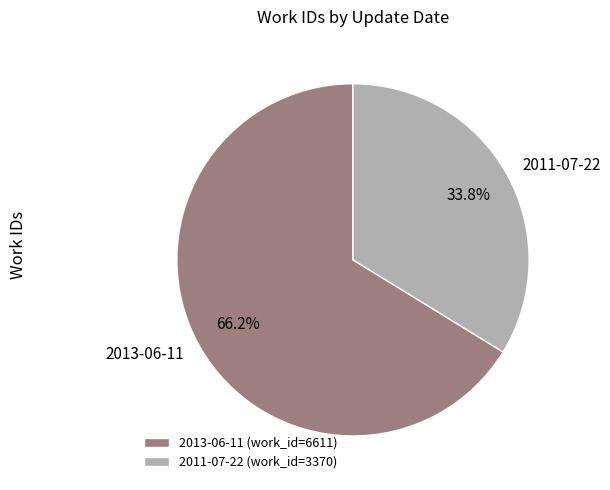

What is the smallest slice in the pie chart?

2011-07-22